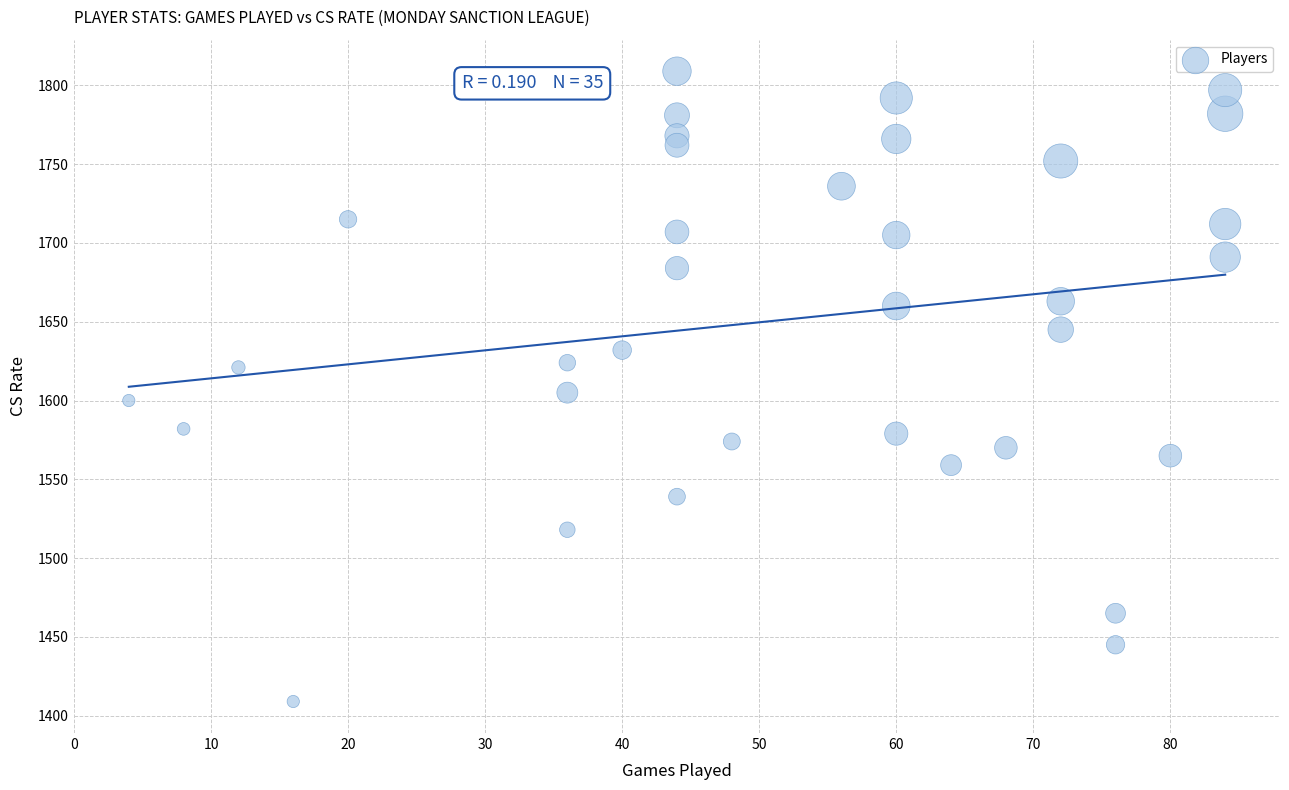

What is the range of Y values (max minus min)?

400